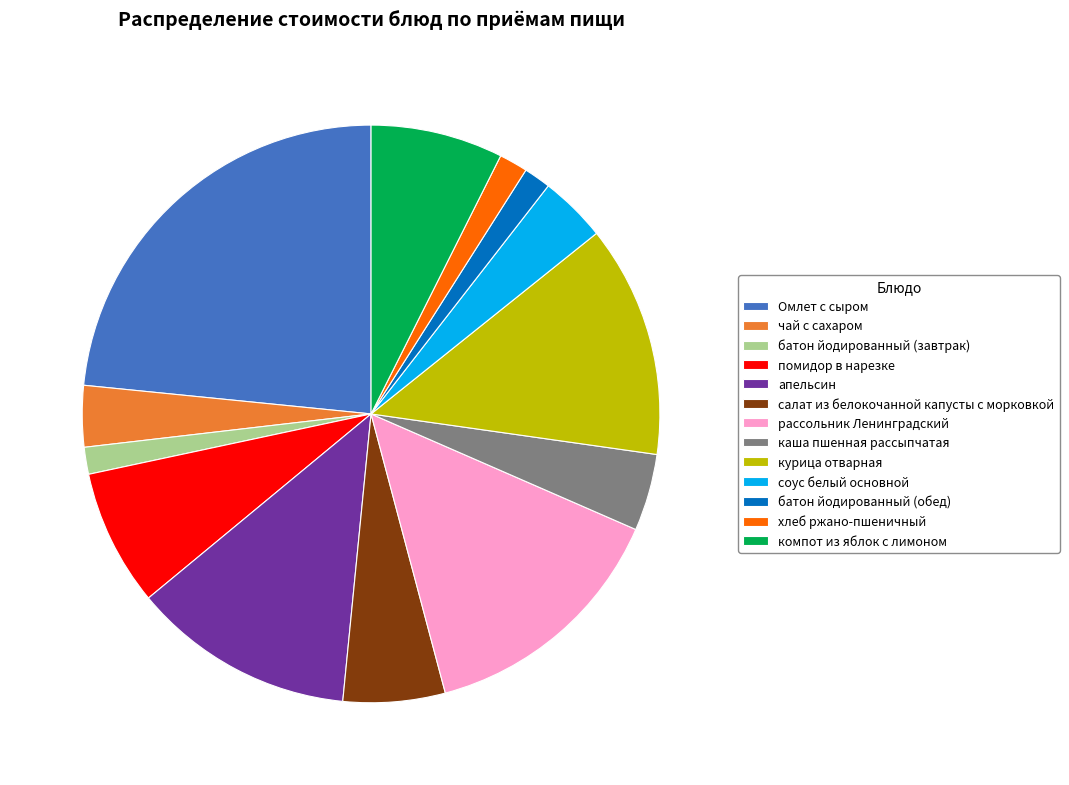

Which slice is the largest?

Омлет с сыром